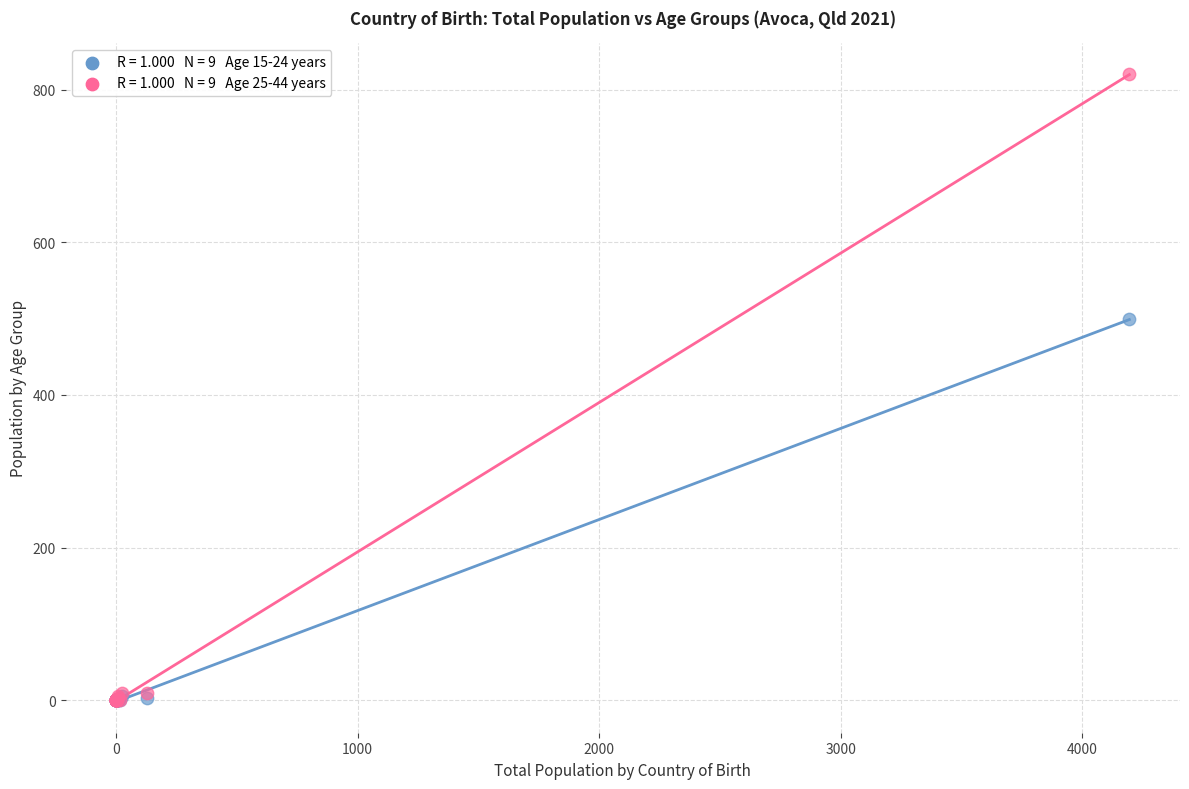

Across all series, what Y value is closest to 410?

499